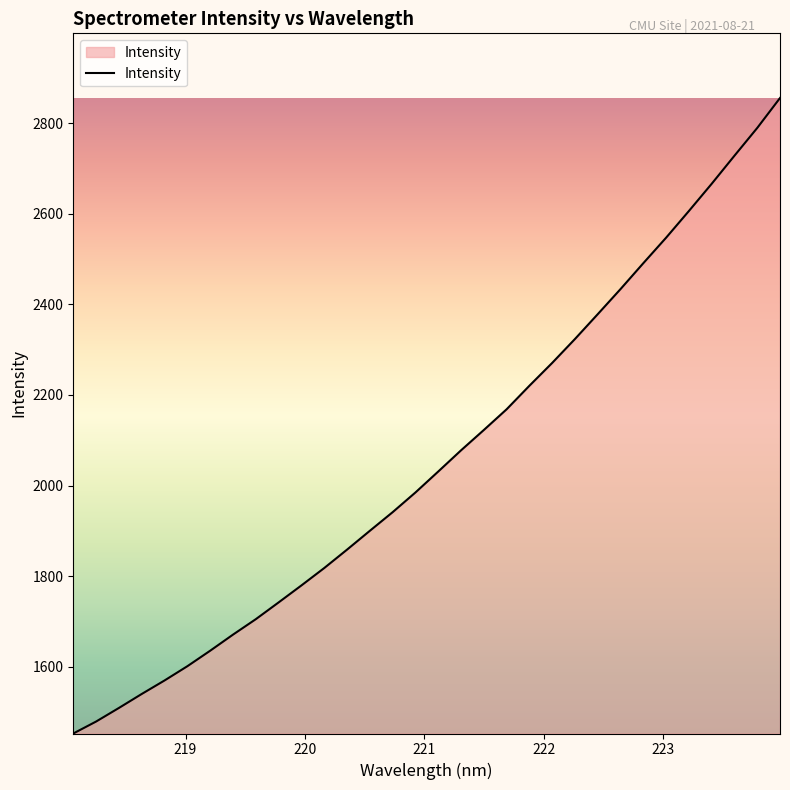

What is the minimum value shown in the chart?

1452.7